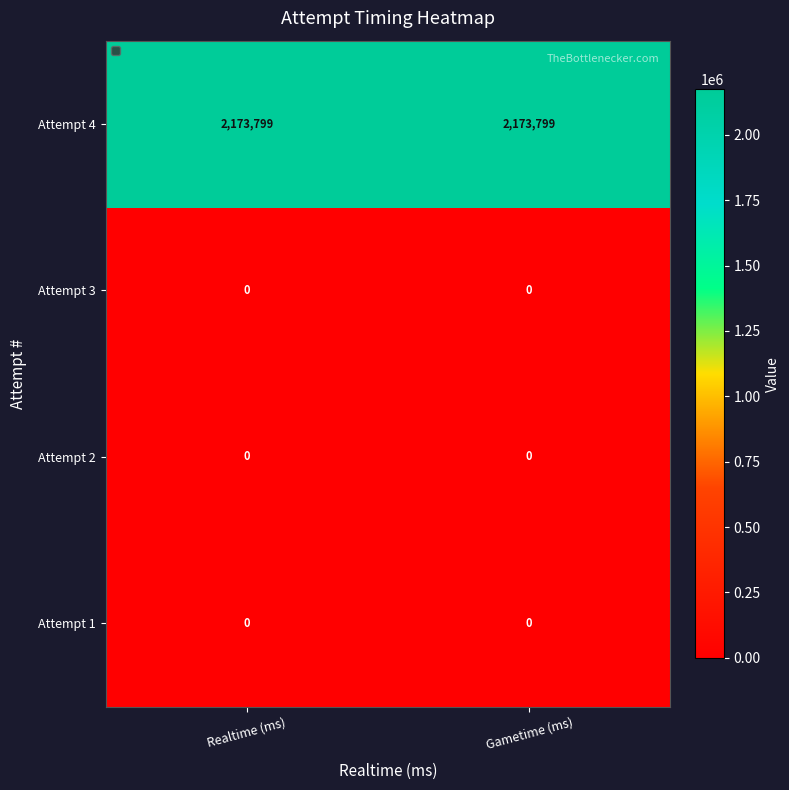

Is it true that Attempt 4 equals 3681305 at Gametime (ms)?

False